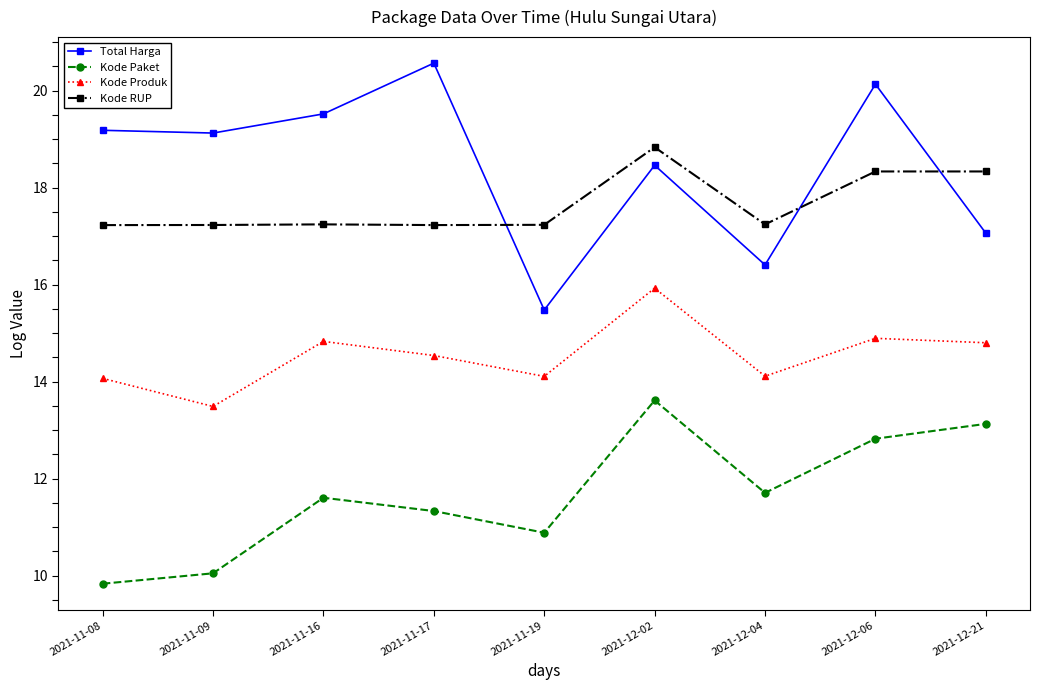

True or false: Kode RUP and Kode Paket cross at least once.

False